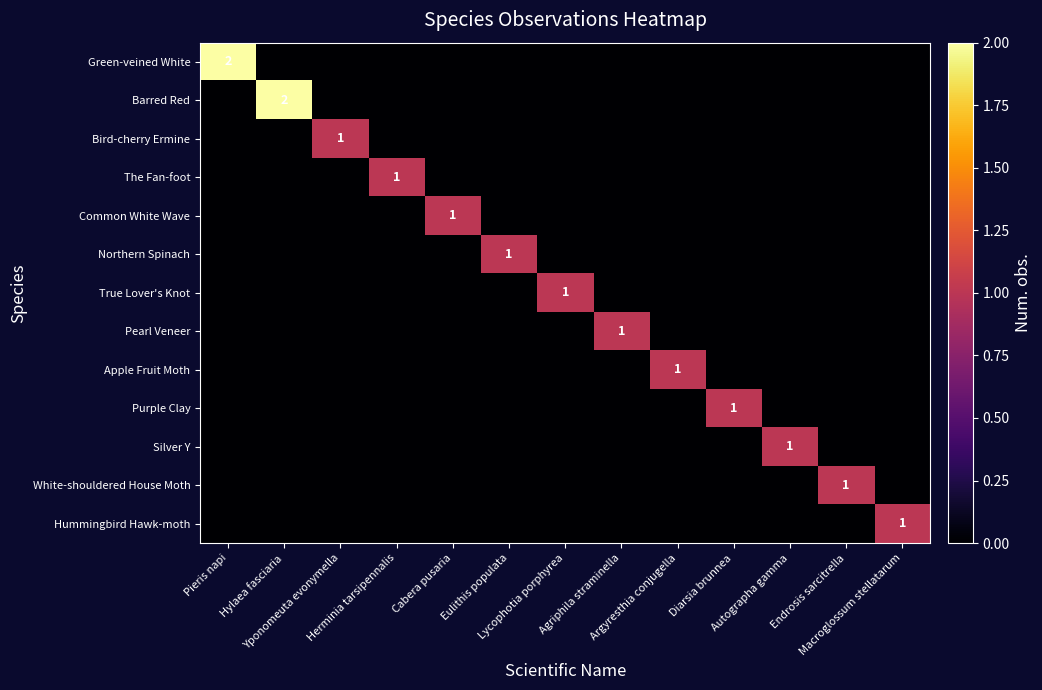

True or false: Northern Spinach has a value of 2 at Eulithis populata.

False